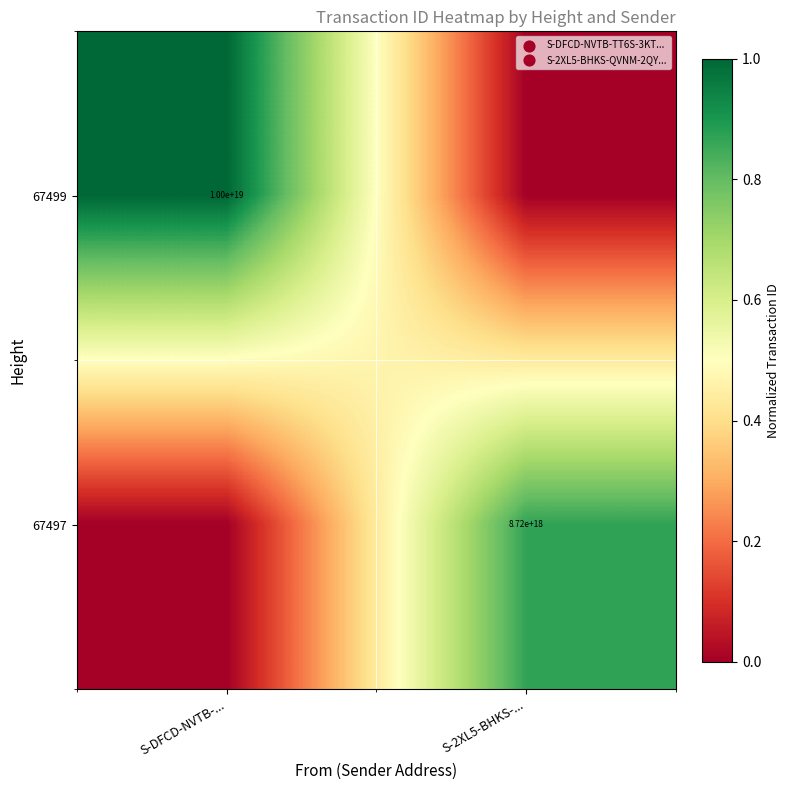

The value of 67499 at S-DFCD-NVTB-... is 6019868037458406400. True or false?

False